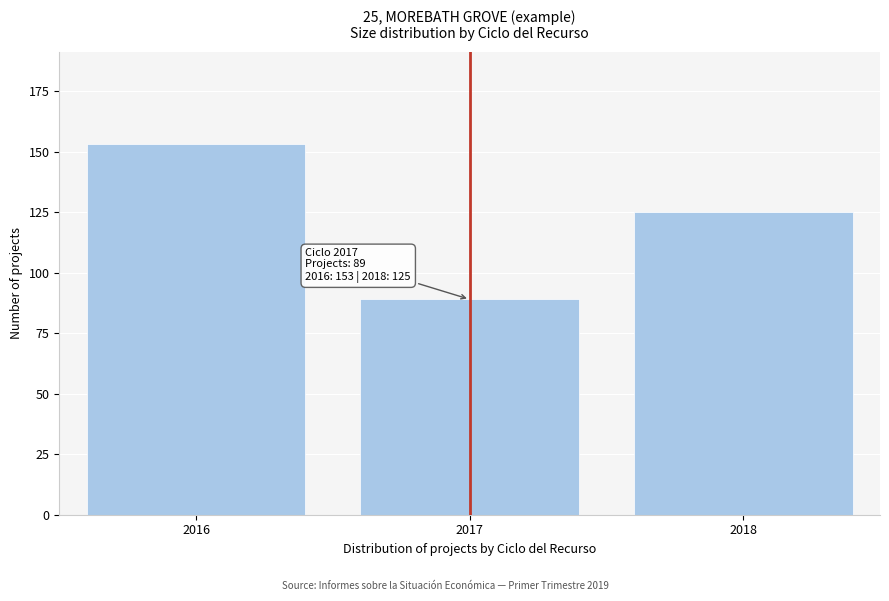

Reading left to right, list all the values displayed in this chart.

2016=153	2017=89	2018=125